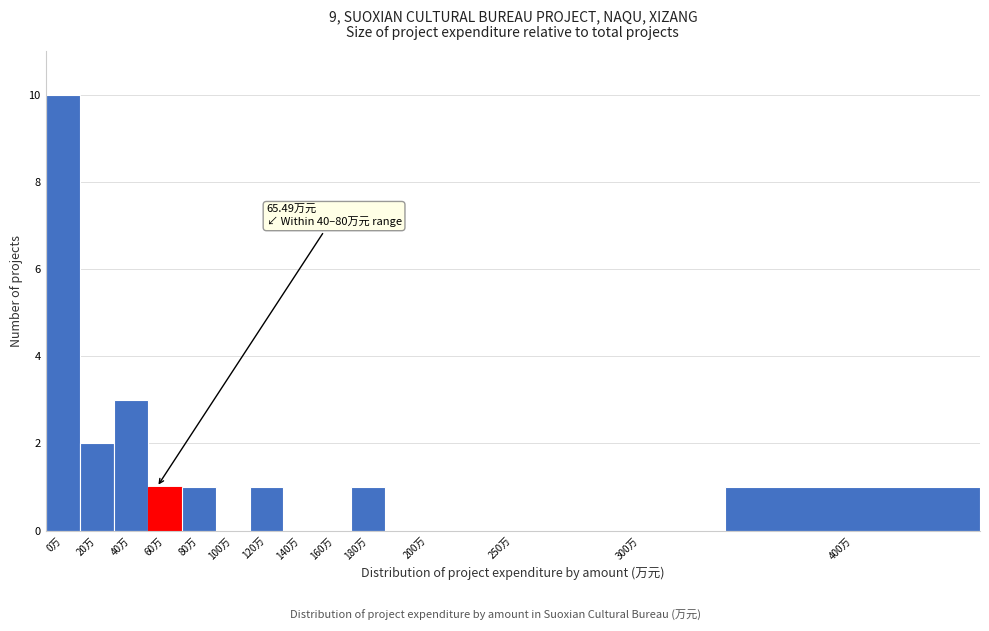

Reading right to left, what are all the values shown in this chart?

400万=1	300万=0	250万=0	200万=0	180万=1	160万=0	140万=0	120万=1	100万=0	80万=1	60万=1	40万=3	20万=2	0万=10